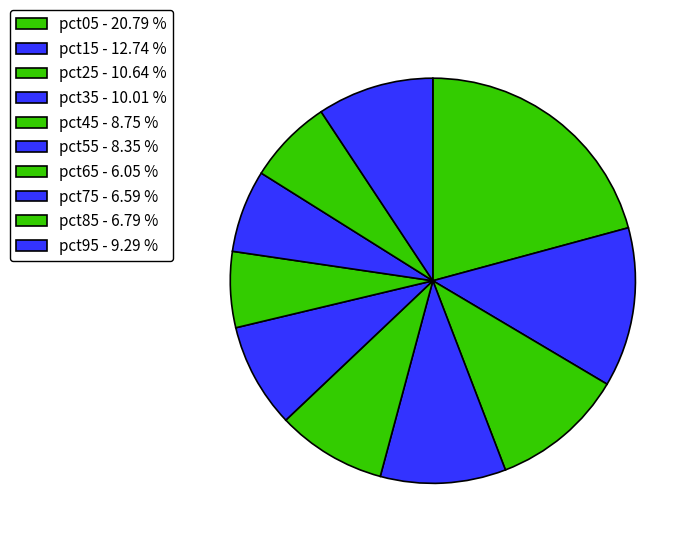

Does any single category account for the majority?

No